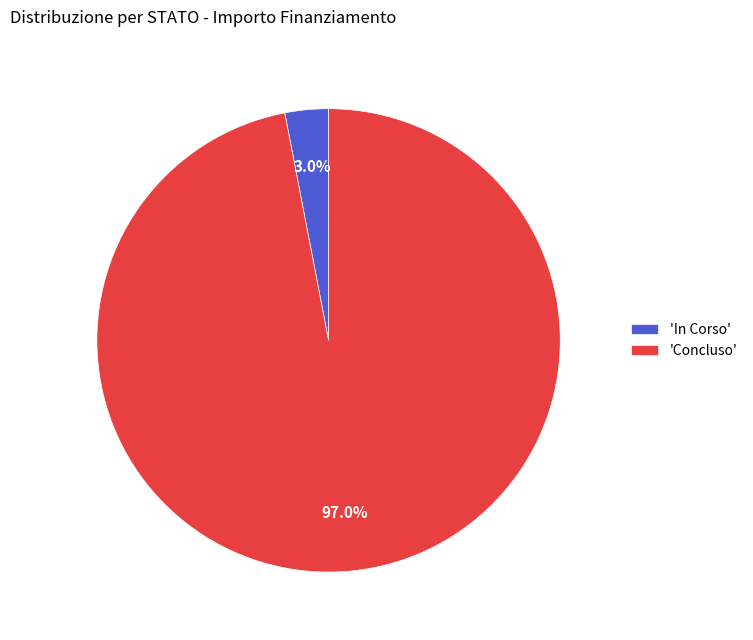

To the nearest percent, what is the average slice percentage?

50%